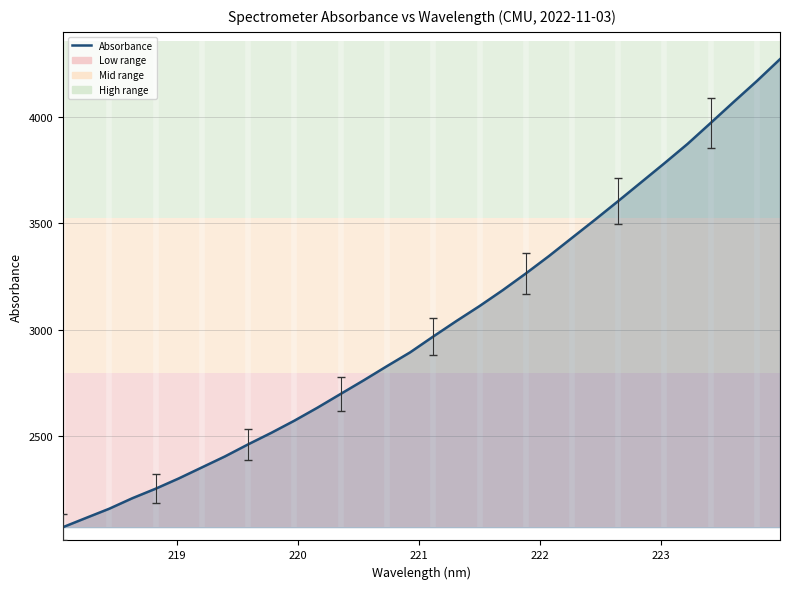

What is the greatest value displayed?

4269.3